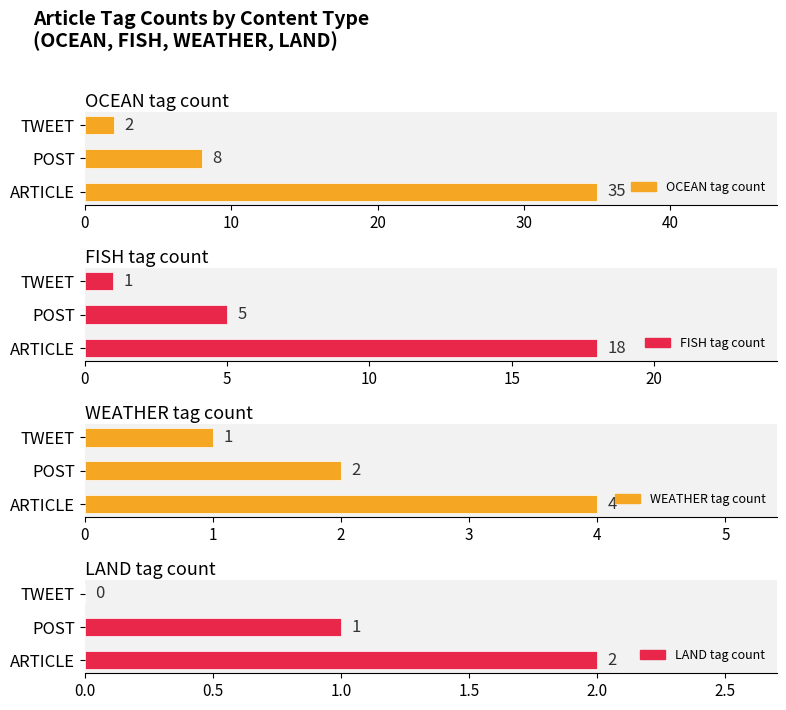

Are the bars grouped side by side (vs. stacked)?

Yes